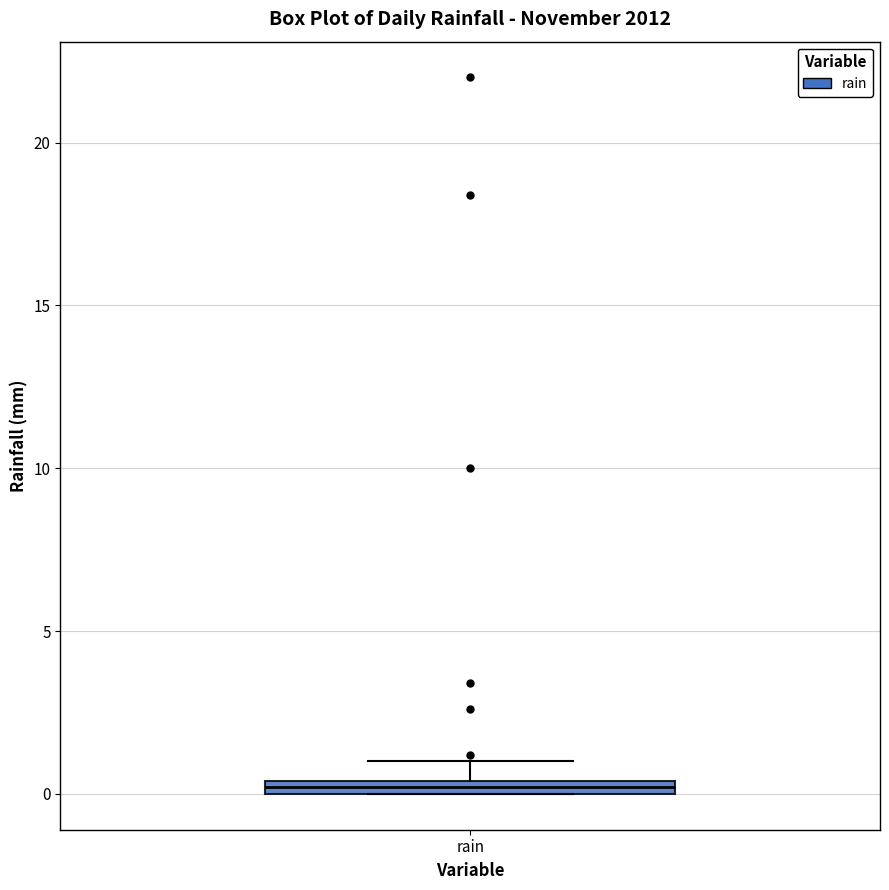

Where is the lower edge of the box for rain on the y-axis? The values are not printed on the chart, so give them approximately, as read against the axis.

0.0